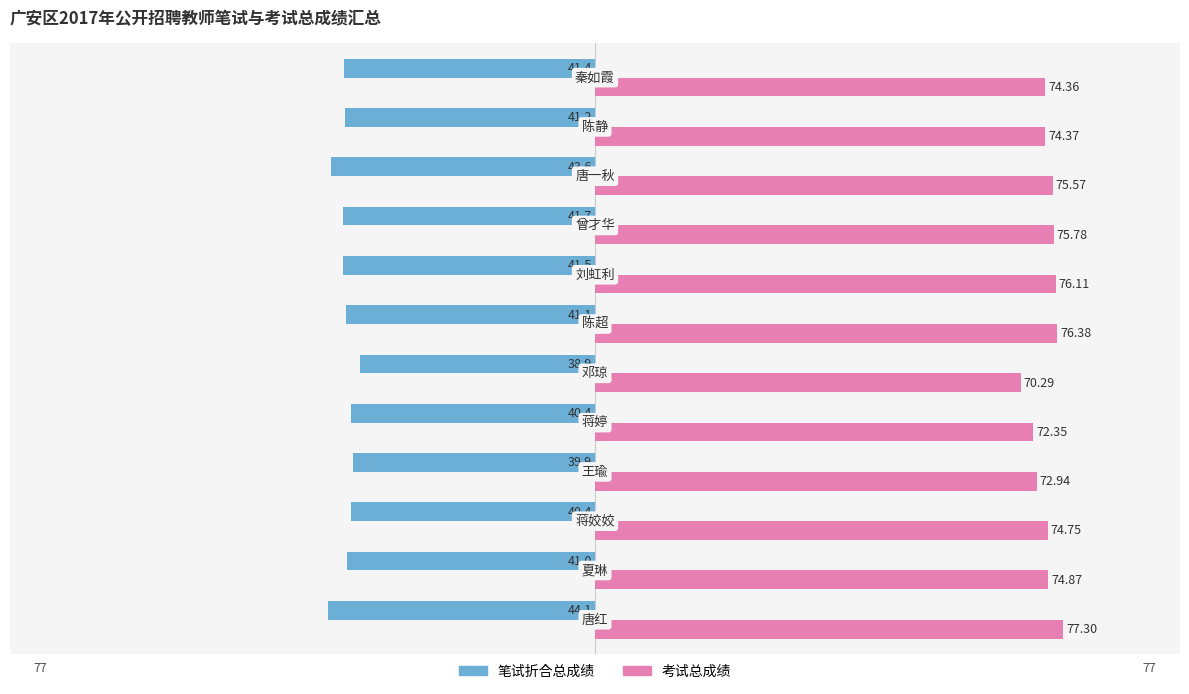

List the series in order of their overall mean, highest first.

考试总成绩, 笔试折合总成绩